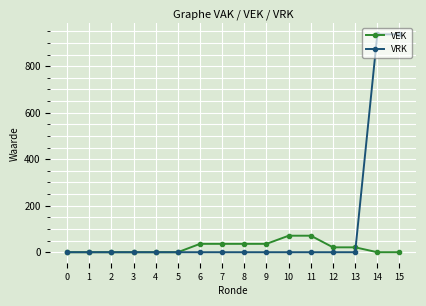

Which series changed the most between 2 and 8?

VEK